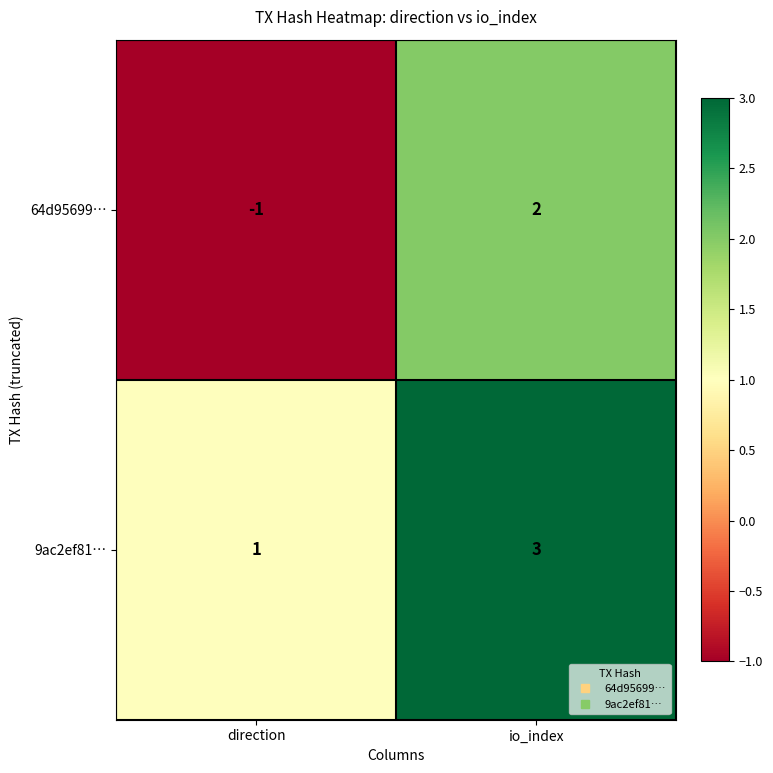

At which label is 64d95699… closest to 0?

direction